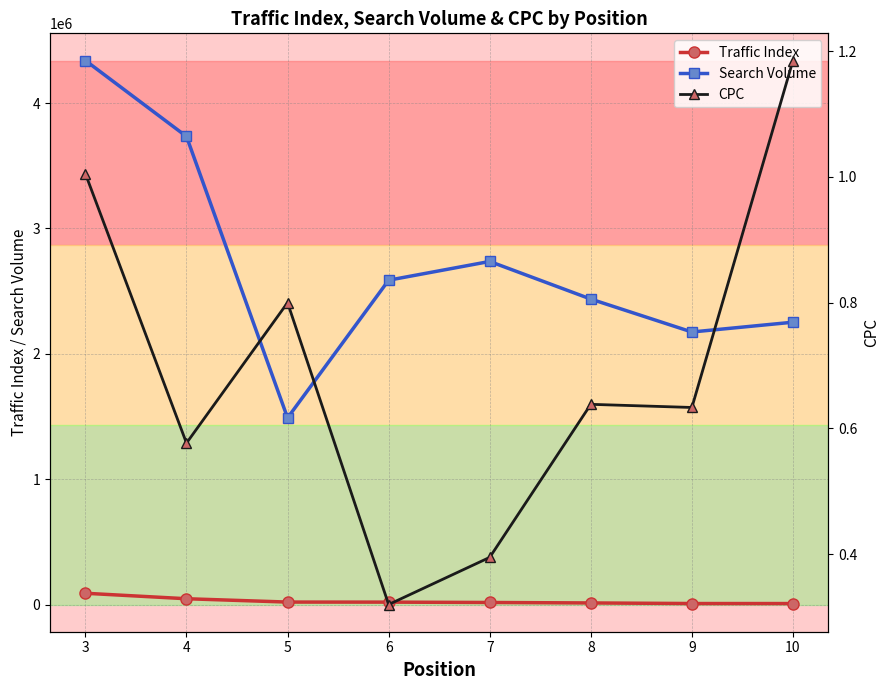

What is the spread (max minus min) of values at 8?

2436707.5